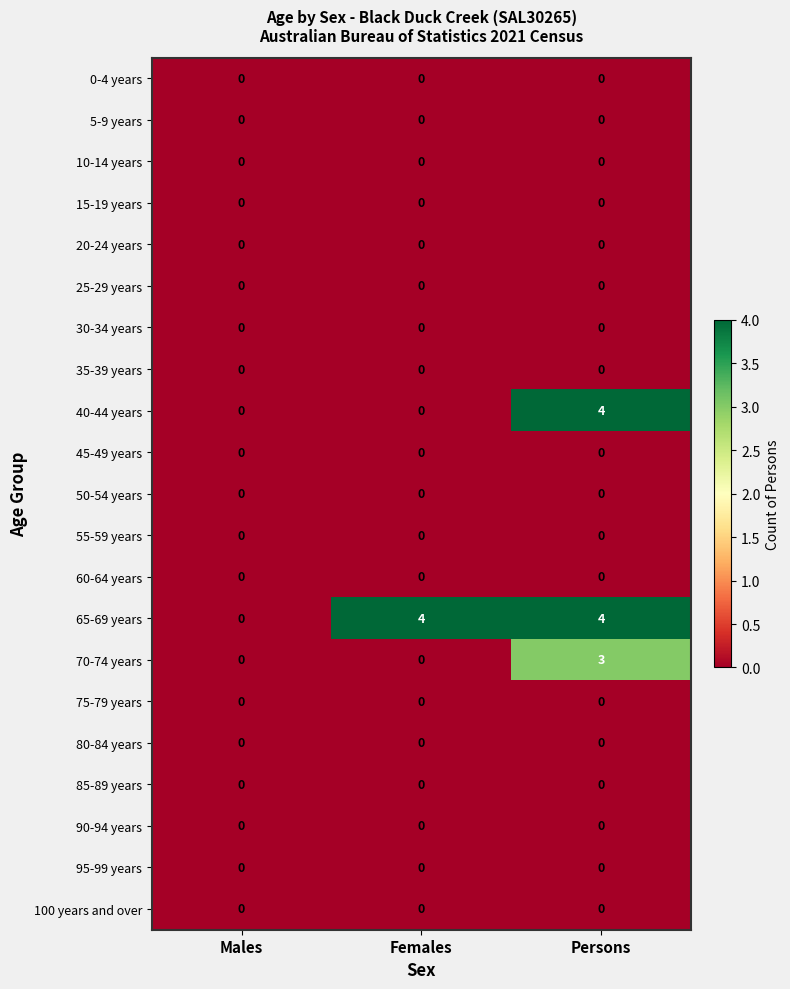

Which series changed the most between Females and Persons?

40-44 years